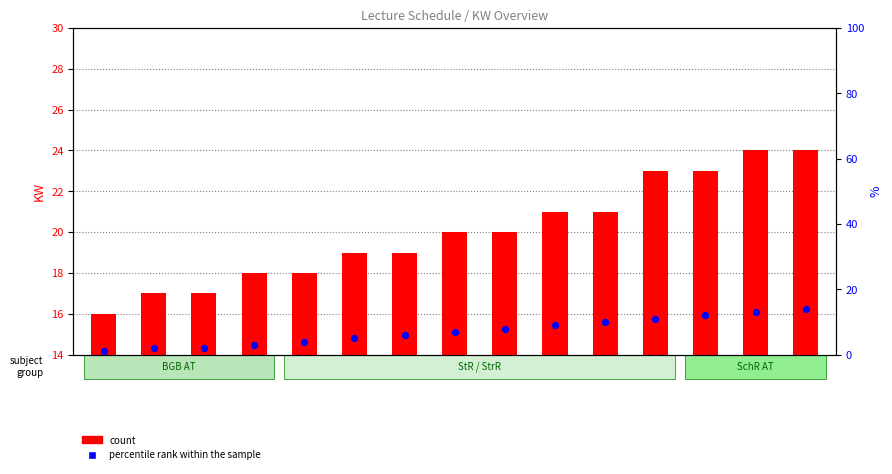

What is the total value across all series at 15?

24